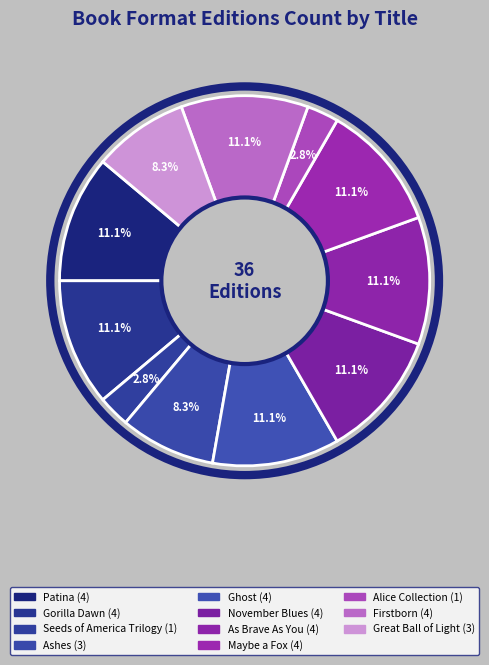

What percentage do Patina and Ashes together represent?

19.4%